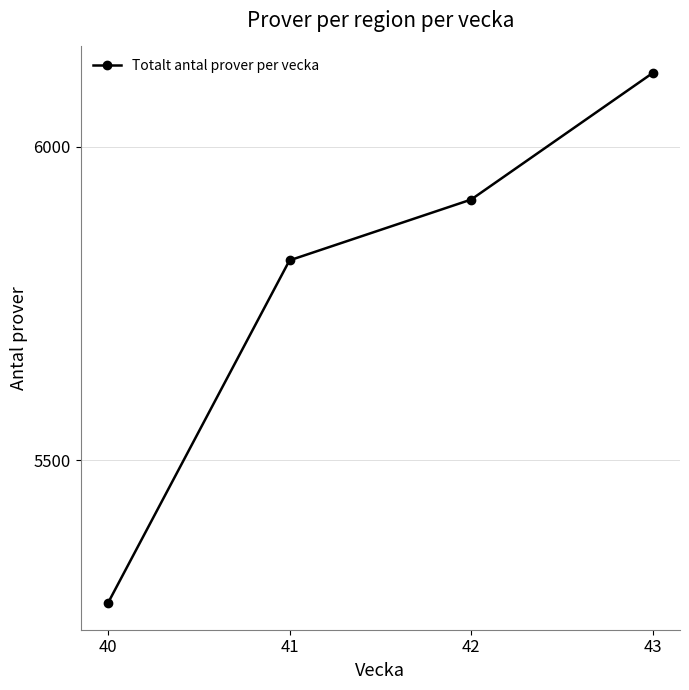

Reading left to right, what are all the values shown in this chart?

5272	5819	5916	6118